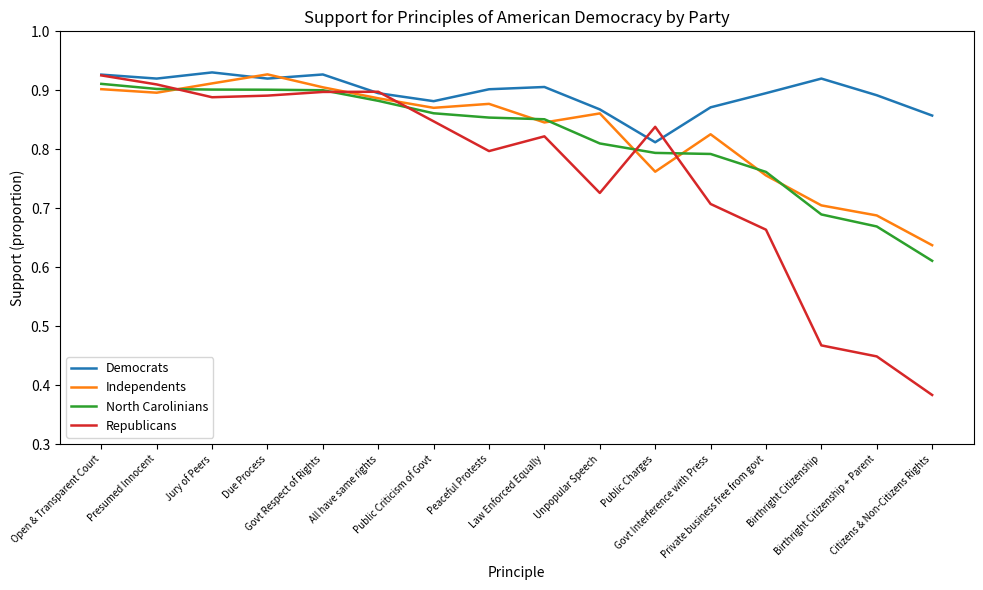

Which series has the widest spread of values?

Republicans